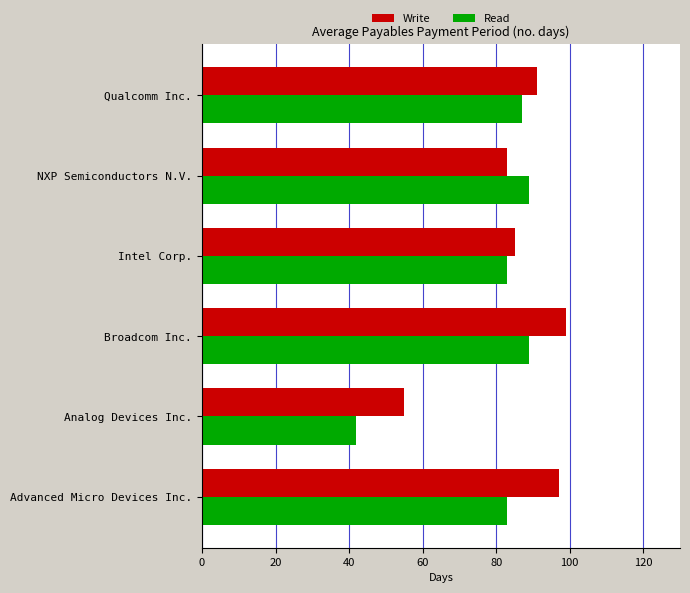

At how many categories does at least one series exceed 54?

6